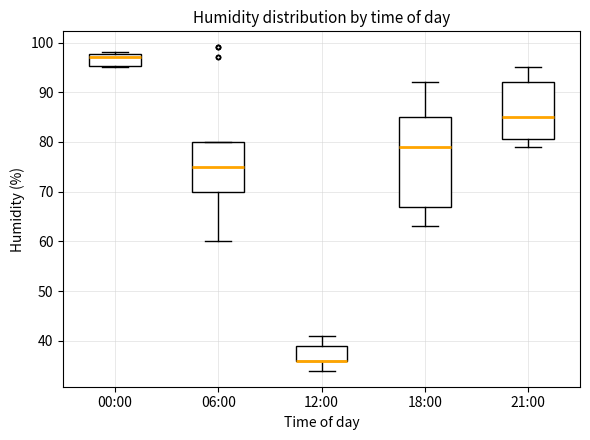

Where is the upper edge of the box for 12:00 on the y-axis? The values are not printed on the chart, so give them approximately, as read against the axis.

39